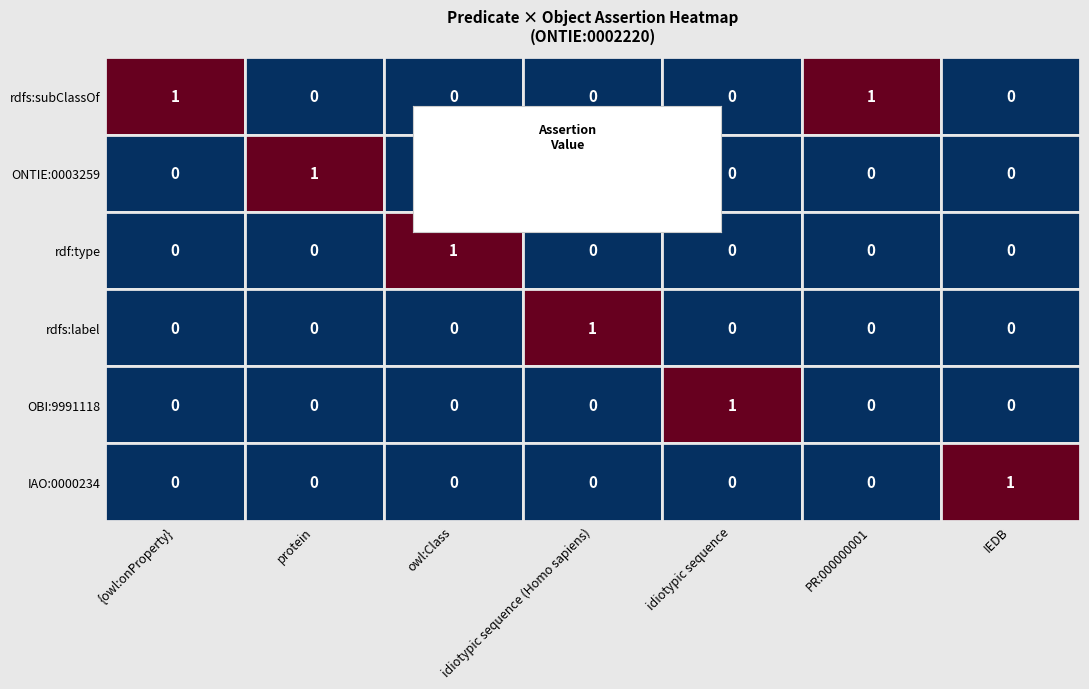

At which label does IAO:0000234 reach its peak?

IEDB